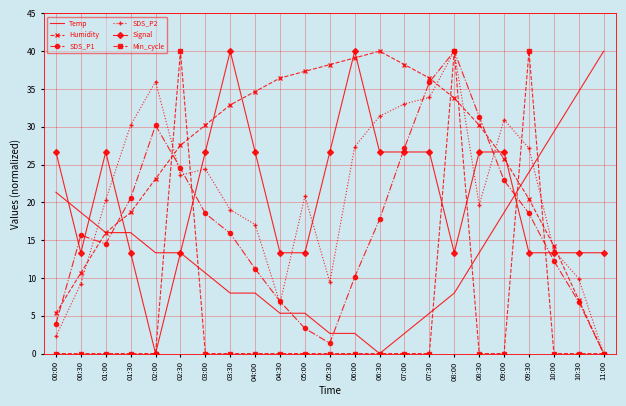

Count the number of categories in the chart.

23